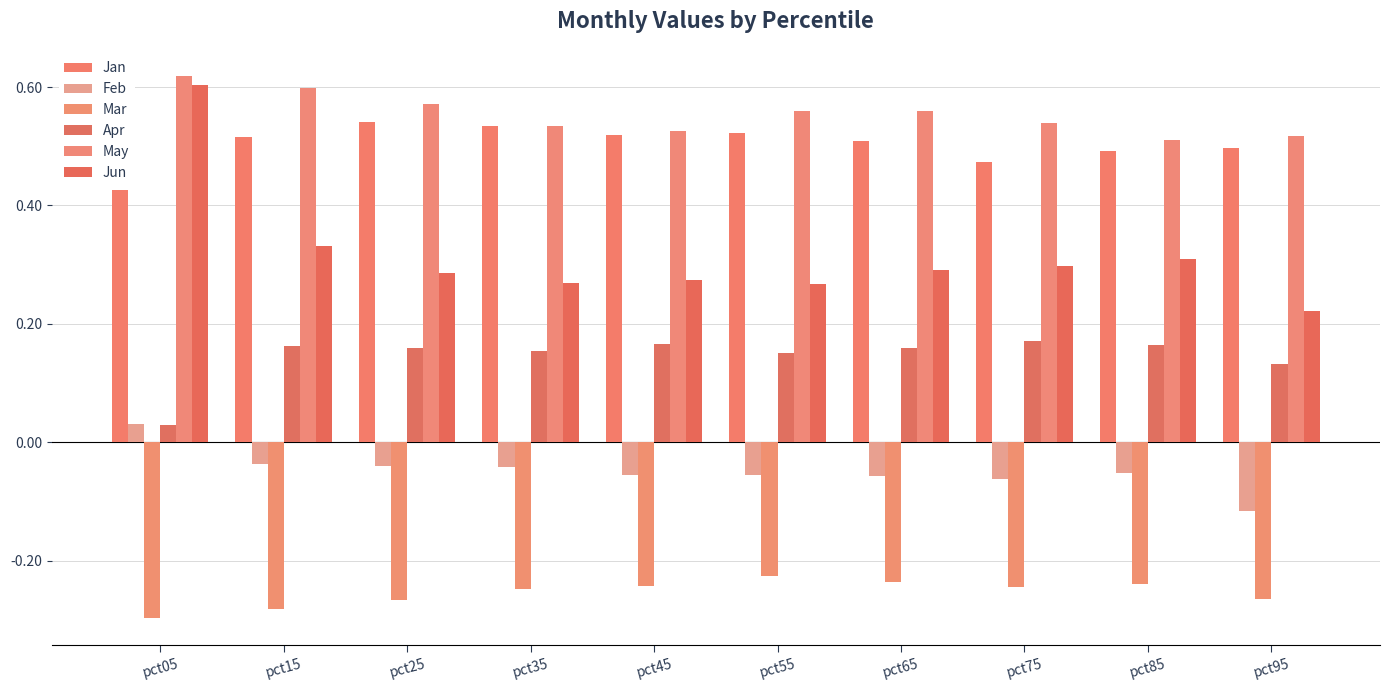

How many bars are there in total?

60